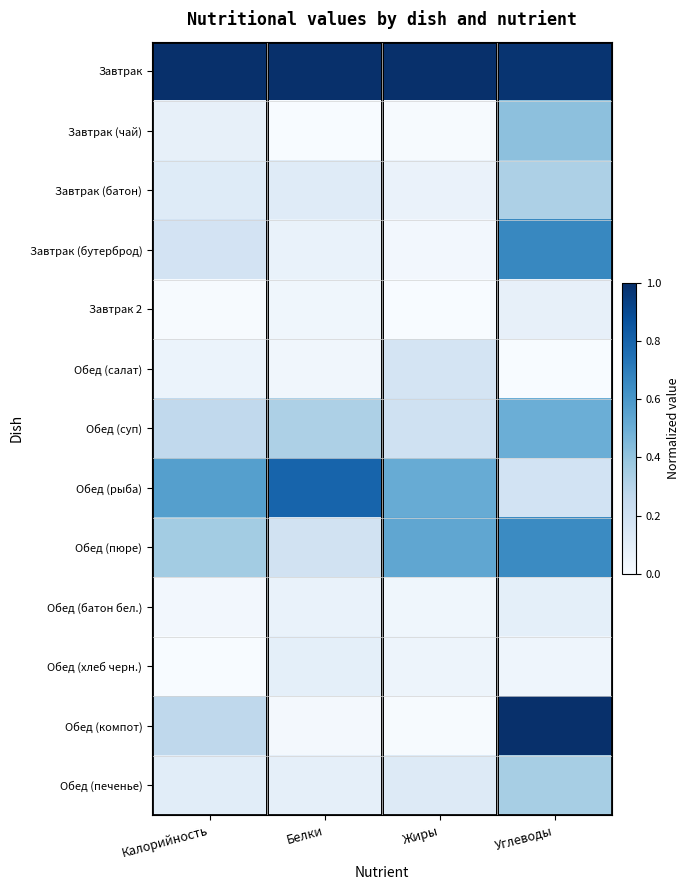

Reading left to right, what are all the values shown in this chart?

Завтрак: Калорийность=1.0	Белки=1.0	Жиры=1.0	Углеводы=1.0
Завтрак (чай): Калорийность=0.1	Белки=0.0	Жиры=0.0	Углеводы=0.4
Завтрак (батон): Калорийность=0.1	Белки=0.1	Жиры=0.1	Углеводы=0.3
Завтрак (бутерброд): Калорийность=0.2	Белки=0.1	Жиры=0.0	Углеводы=0.7
Завтрак 2: Калорийность=0.0	Белки=0.0	Жиры=0.0	Углеводы=0.1
Обед (салат): Калорийность=0.1	Белки=0.0	Жиры=0.2	Углеводы=0.0
Обед (суп): Калорийность=0.3	Белки=0.3	Жиры=0.2	Углеводы=0.5
Обед (рыба): Калорийность=0.6	Белки=0.8	Жиры=0.5	Углеводы=0.2
Обед (пюре): Калорийность=0.4	Белки=0.2	Жиры=0.5	Углеводы=0.7
Обед (батон бел.): Калорийность=0.0	Белки=0.1	Жиры=0.0	Углеводы=0.1
Обед (хлеб черн.): Калорийность=0.0	Белки=0.1	Жиры=0.0	Углеводы=0.0
Обед (компот): Калорийность=0.3	Белки=0.0	Жиры=0.0	Углеводы=1.0
Обед (печенье): Калорийность=0.1	Белки=0.1	Жиры=0.1	Углеводы=0.3